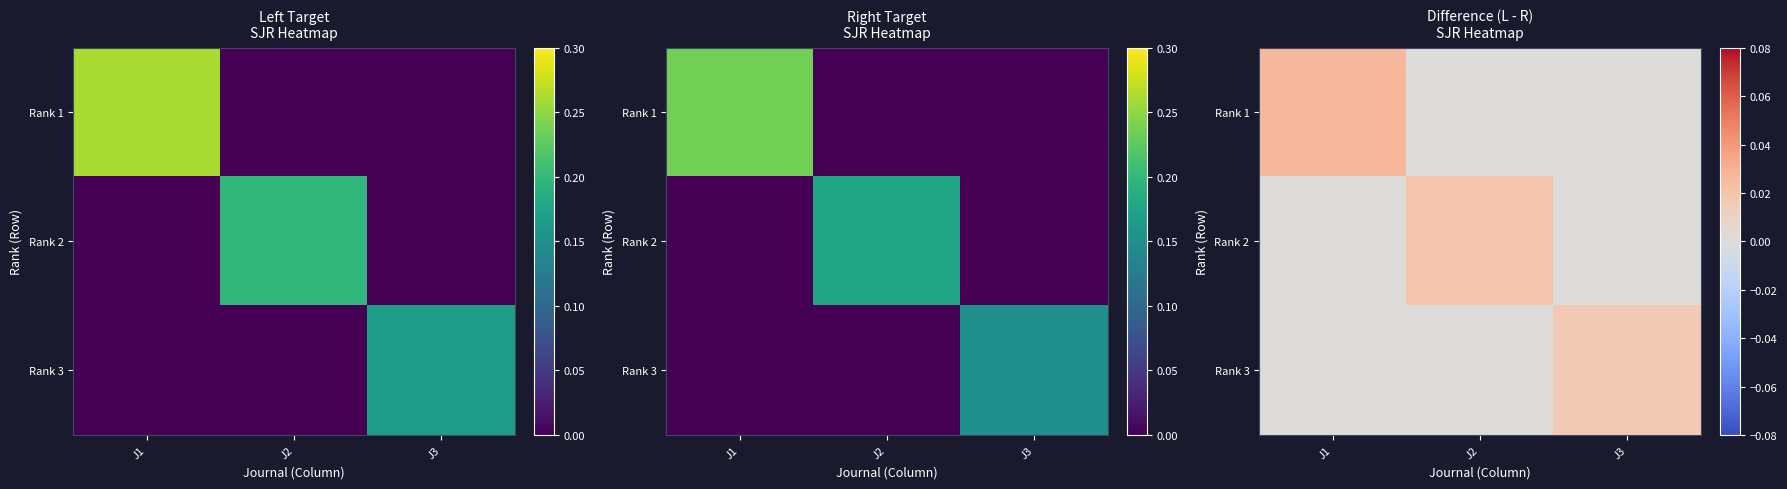

How many Rank 1 values are between 0 and 1?

3